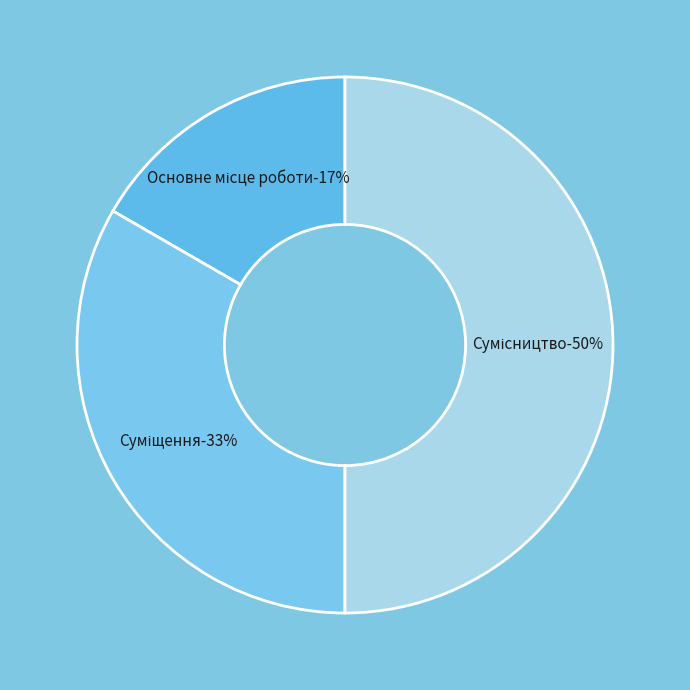

What is the total percentage of Основне місце роботи and Суміщення?

50.0%